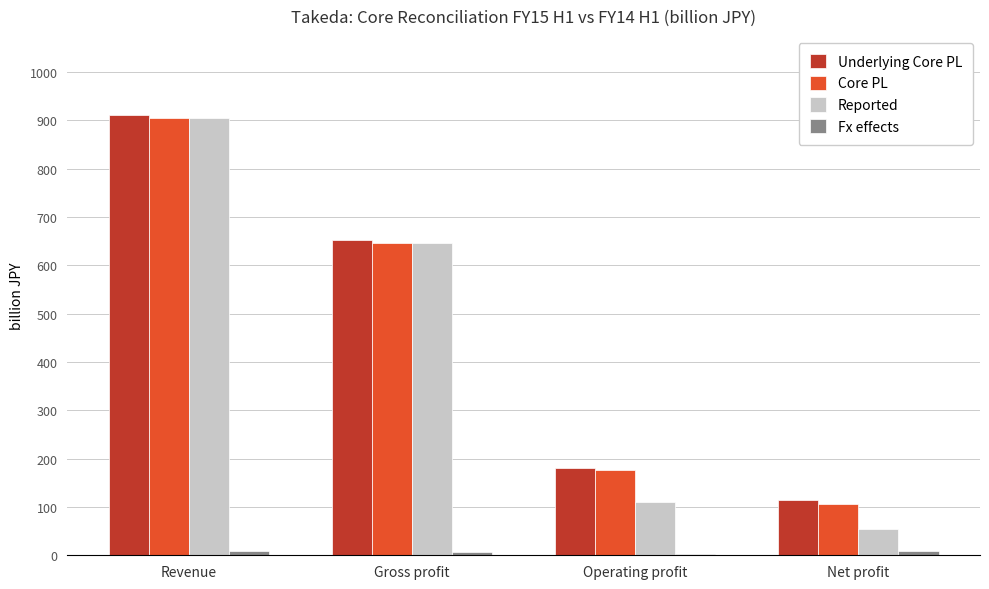

What is the total value across all series at Gross profit?

1951.0